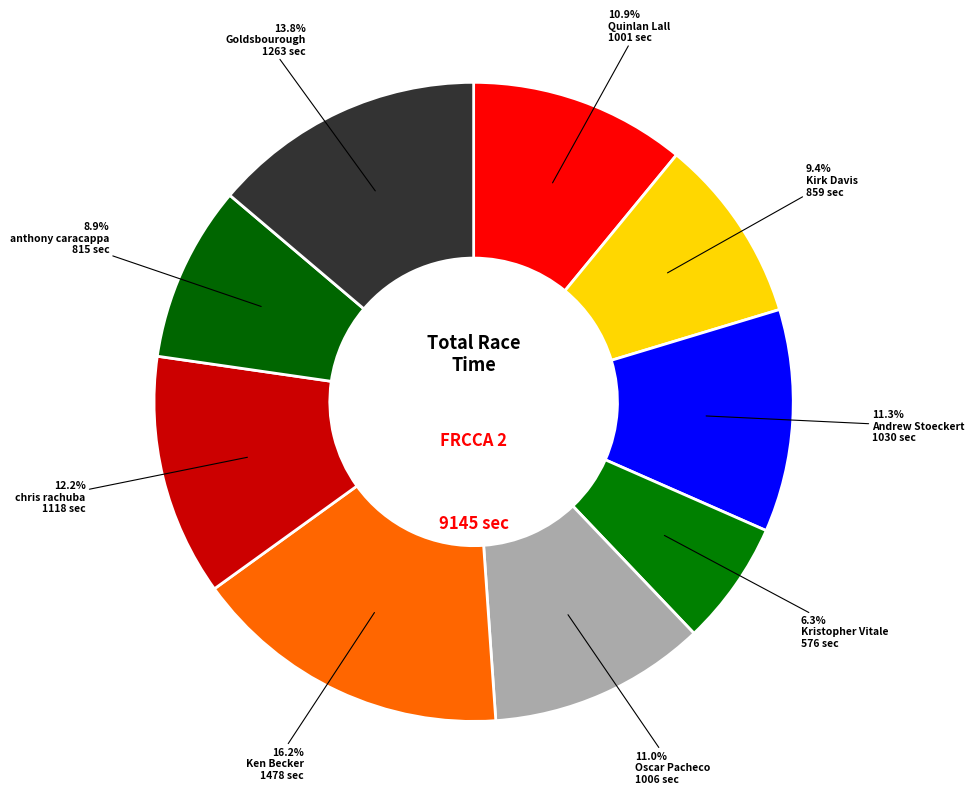

Count the number of slices in the pie.

9